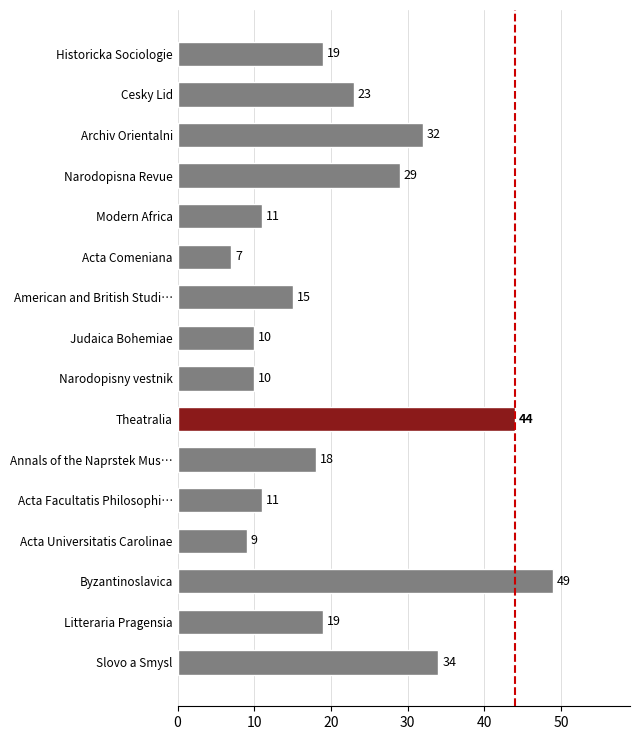

Which has a higher value, American and British Studi… or Litteraria Pragensia?

Litteraria Pragensia